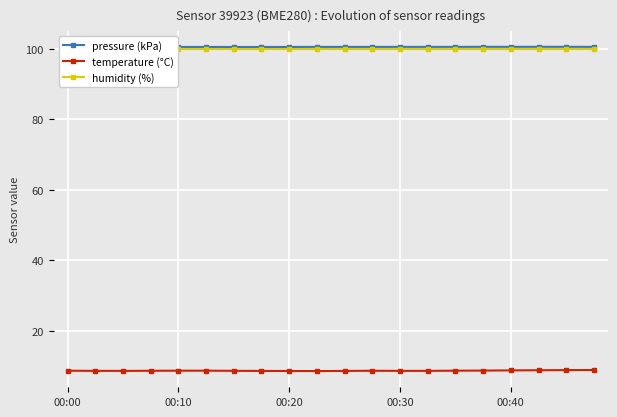

What is the difference between the maximum and minimum values in the temperature (°C) series?

0.3